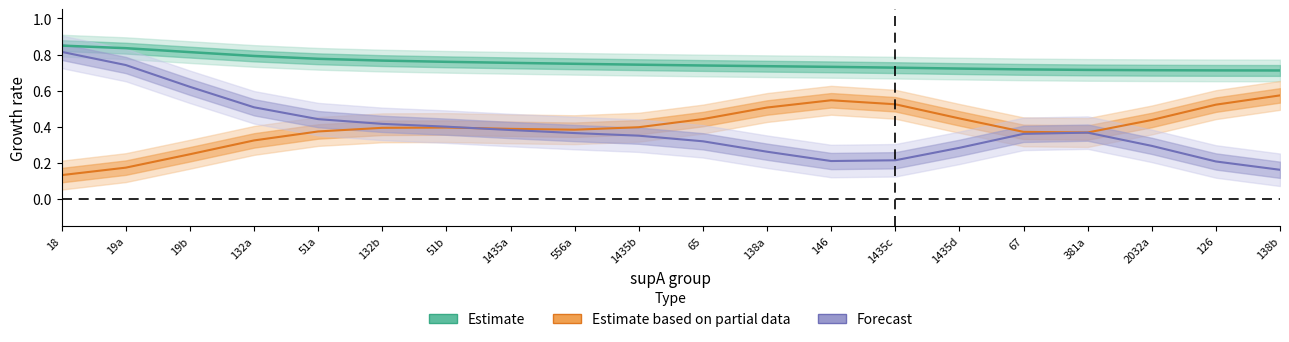

Where is the first local minimum for Estimate based on partial data?

556a